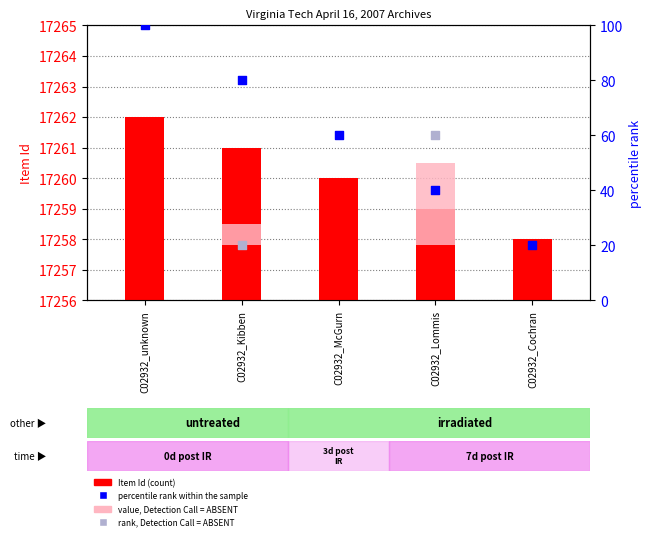

What is the ratio of the value at C02932_McGurn to the value at C02932_unknown?

1.0